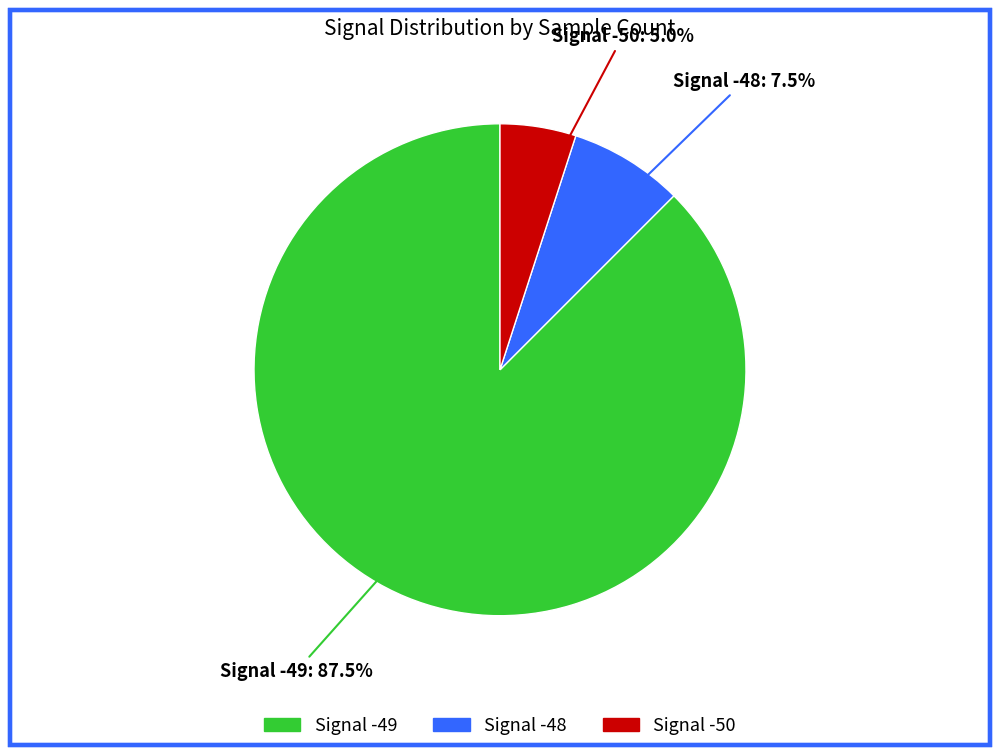

Does any single category account for the majority?

Yes